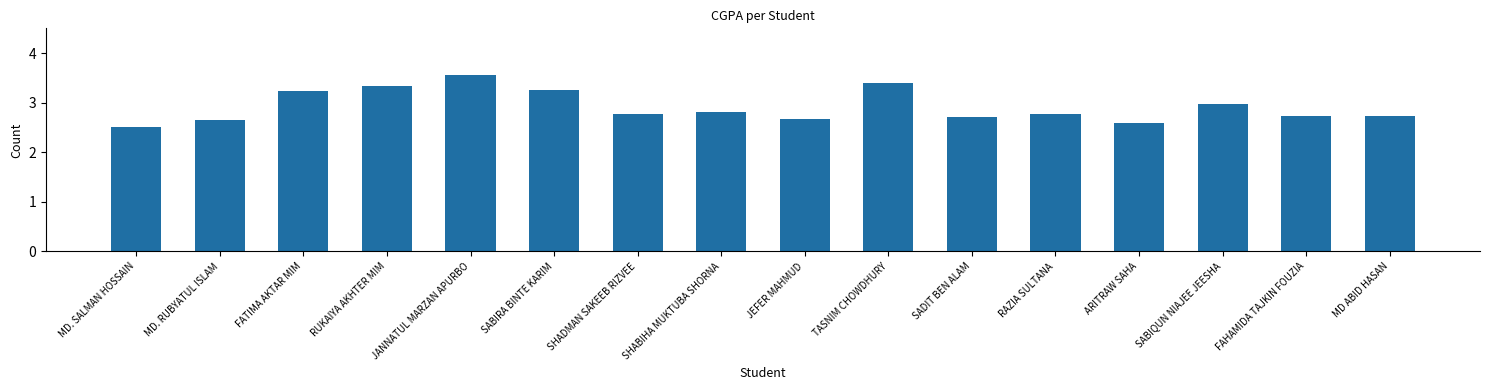

True or false: the data shows 3.2 at FATIMA AKTAR MIM.

True